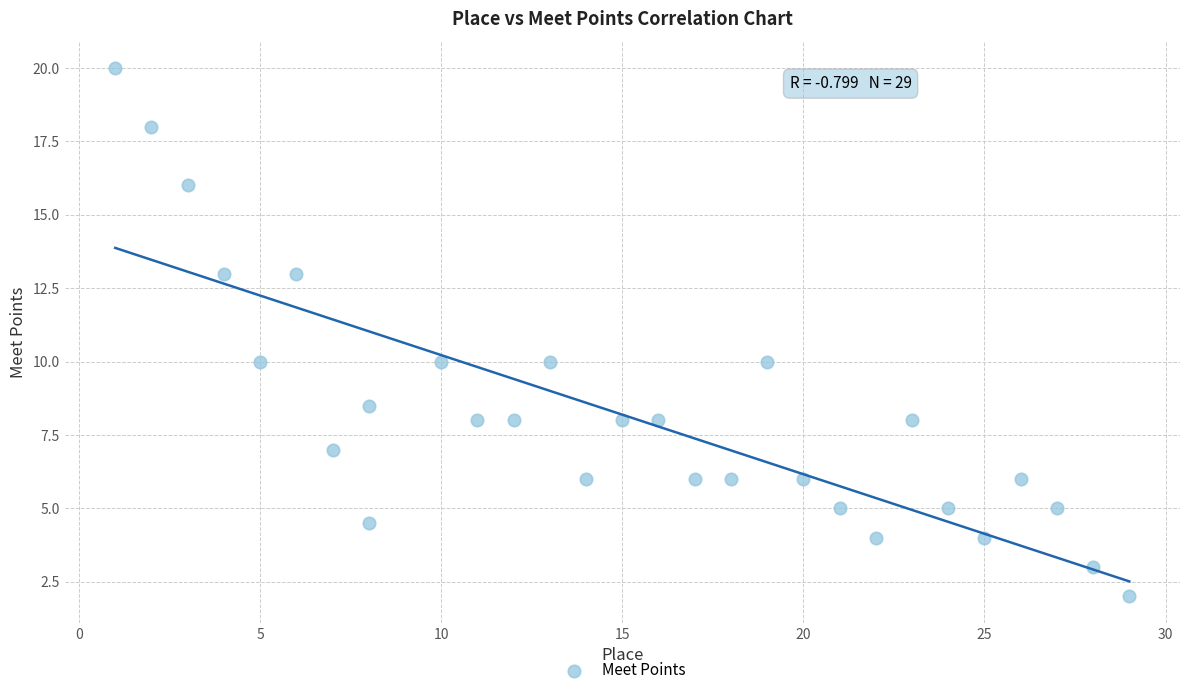

What is the range of X values (max minus min)?

28.0